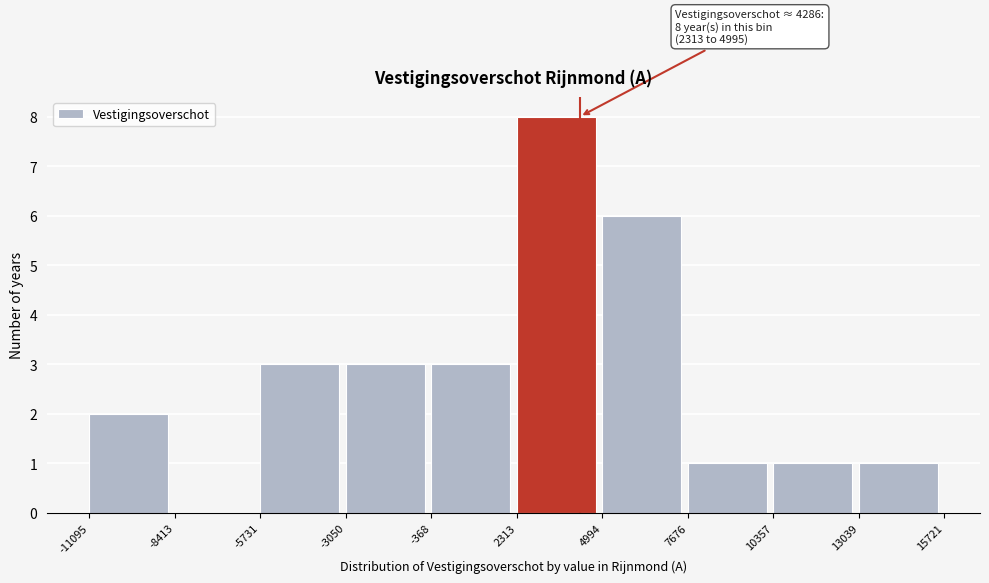

Over which range of the x-axis is the bar tallest?

2313 to 4994